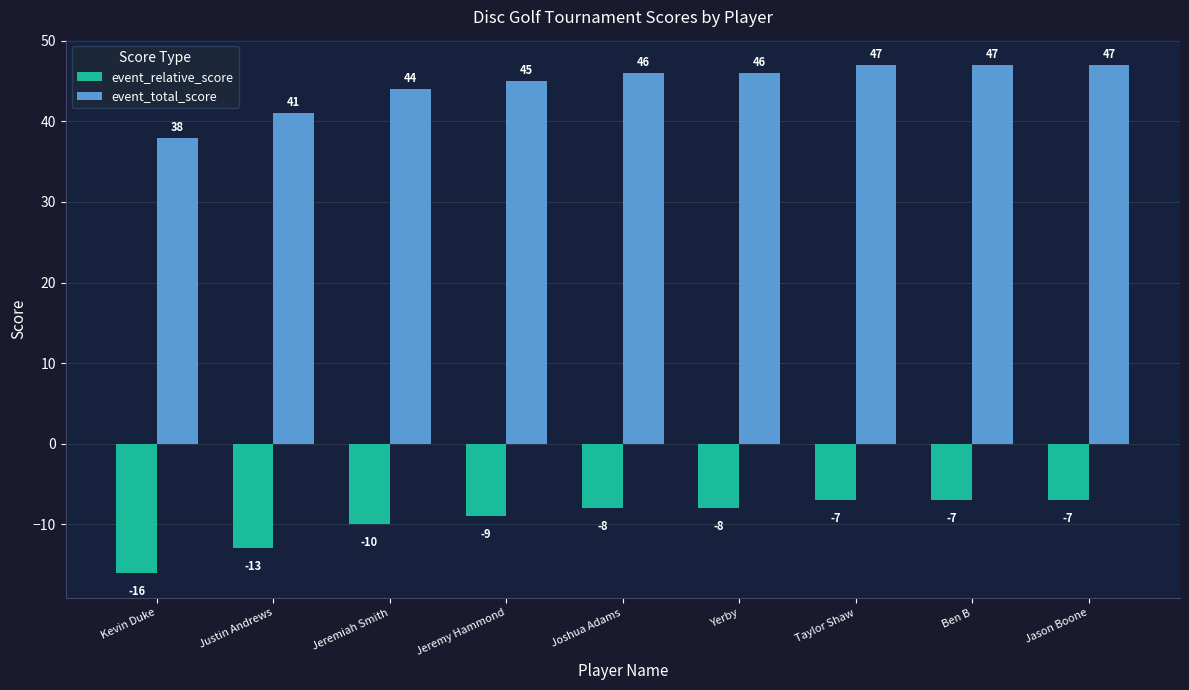

True or false: event_total_score has a value of 11 at Justin Andrews.

False